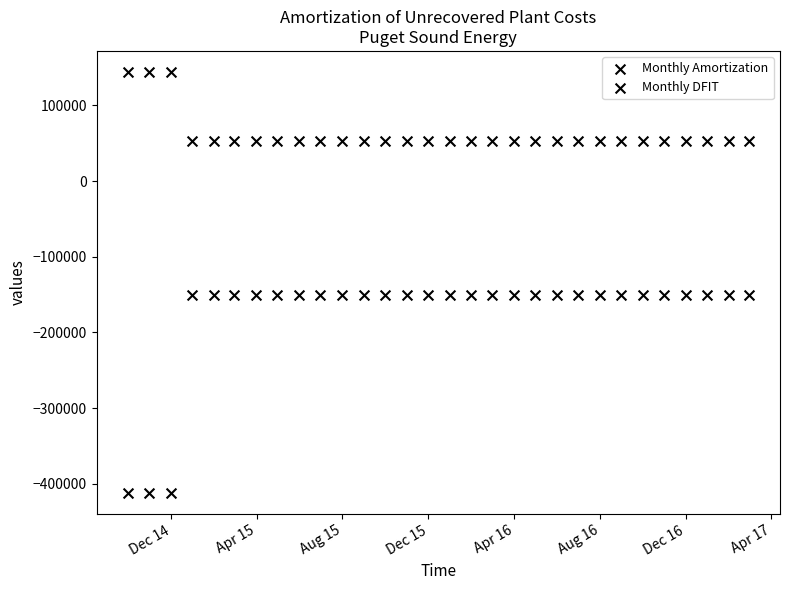

How many data points are displayed?

60